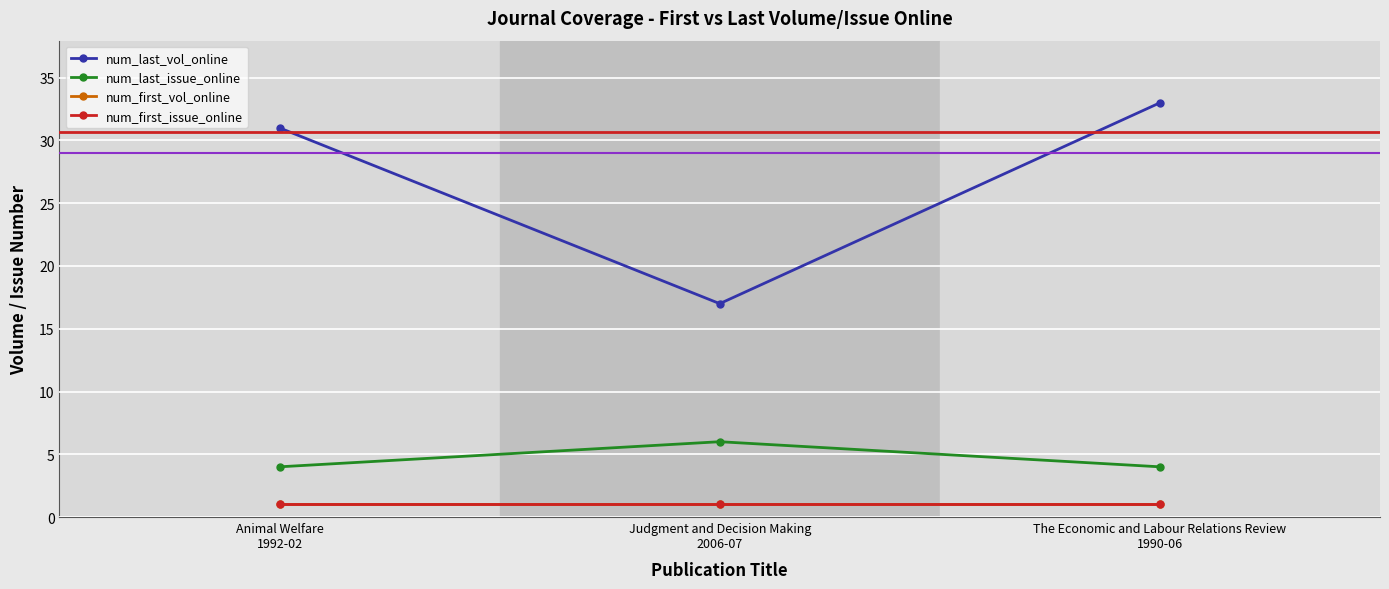

At which category does the chart reach its peak across all series?

The Economic and Labour Relations Review
1990-06